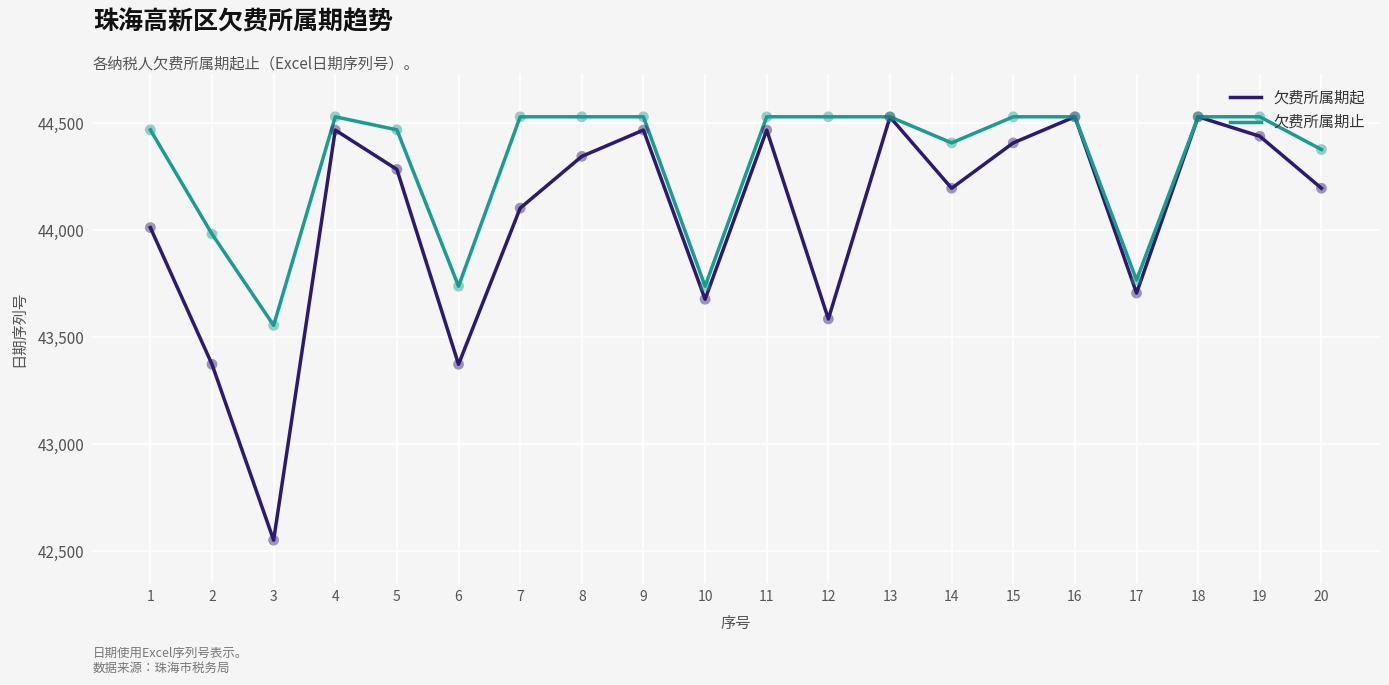

Which series has the largest range (max minus min)?

欠费所属期起